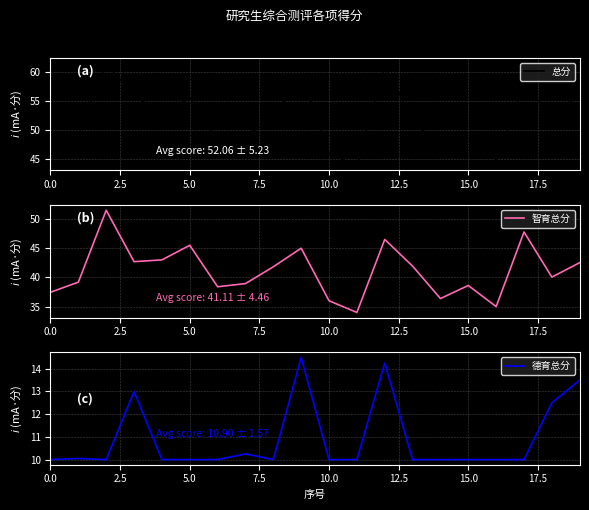

Reading right to left, extract all data points from this chart.

总分: 56.0	52.5	57.8	45.0	48.6	46.6	51.9	61.0	44.0	46.0	59.7	51.8	49.2	48.4	55.5	53.0	55.9	61.5	49.2	47.5
智育总分: 42.5	40.0	47.8	35.0	38.6	36.4	41.9	46.5	34.0	36.0	45.0	41.8	38.9	38.4	45.5	43.0	42.7	51.5	39.2	37.5
德育总分: 13.5	12.5	10.0	10.0	10.0	10.0	10.0	14.2	10.0	10.0	14.5	10.0	10.2	10.0	10.0	10.0	13.0	10.0	10.1	10.0